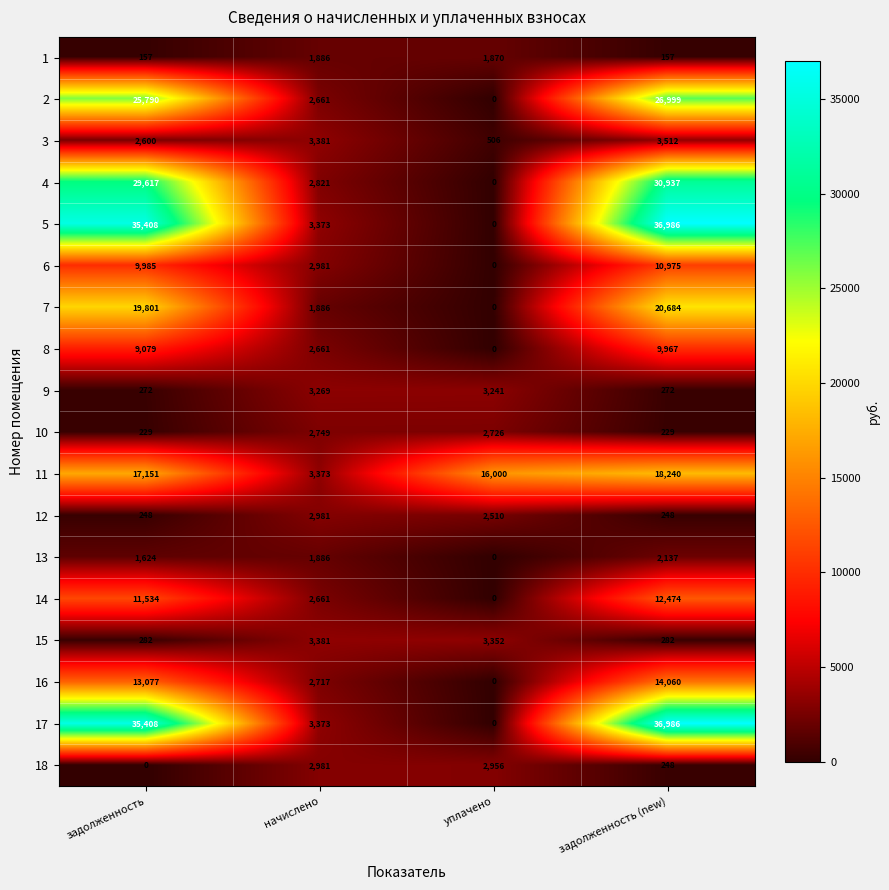

At how many categories does at least one series exceed 2997?

4